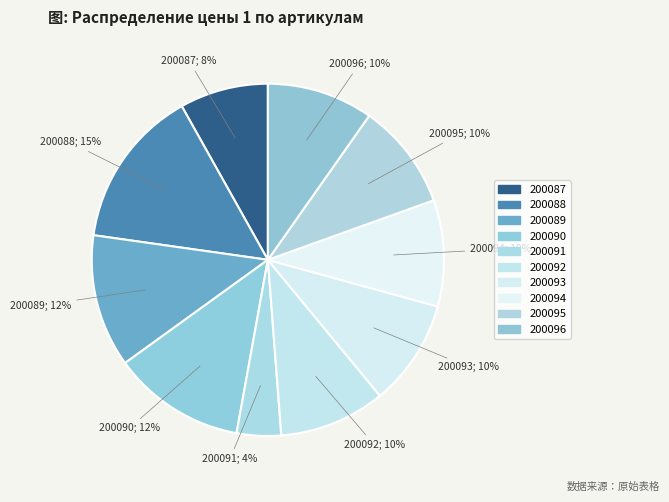

How many slices are in this pie chart?

10